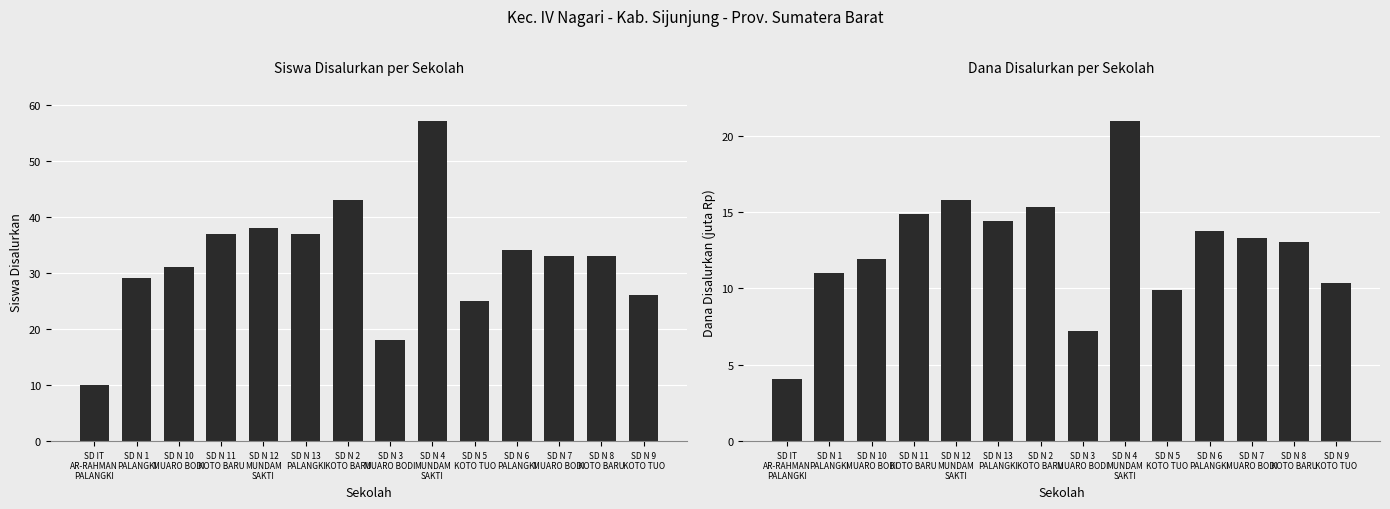

What is the sum of the Dana Disalurkan (juta Rp) values at SD N 1
PALANGKI and SD N 9
KOTO TUO?

21.4